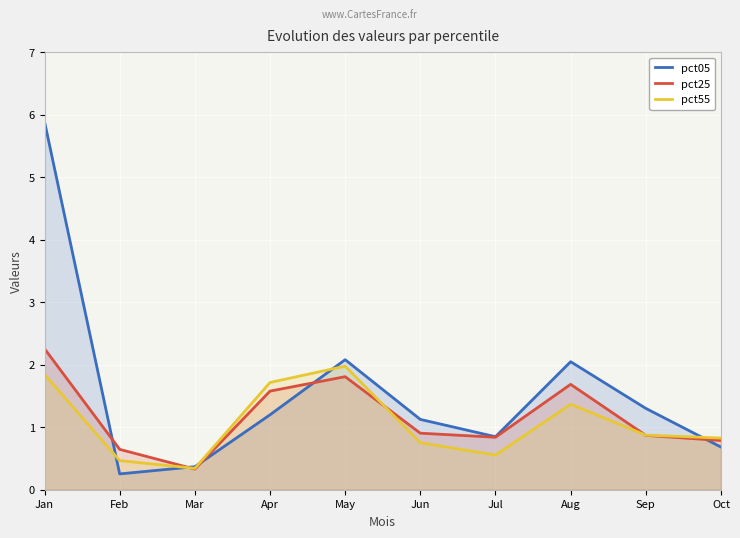

Reading left to right, transcribe all the data shown in this chart.

pct05: Jan=5.9	Feb=0.3	Mar=0.4	Apr=1.2	May=2.1	Jun=1.1	Jul=0.8	Aug=2.0	Sep=1.3	Oct=0.7
pct25: Jan=2.3	Feb=0.6	Mar=0.3	Apr=1.6	May=1.8	Jun=0.9	Jul=0.8	Aug=1.7	Sep=0.9	Oct=0.8
pct55: Jan=1.8	Feb=0.5	Mar=0.3	Apr=1.7	May=2.0	Jun=0.8	Jul=0.6	Aug=1.4	Sep=0.9	Oct=0.8